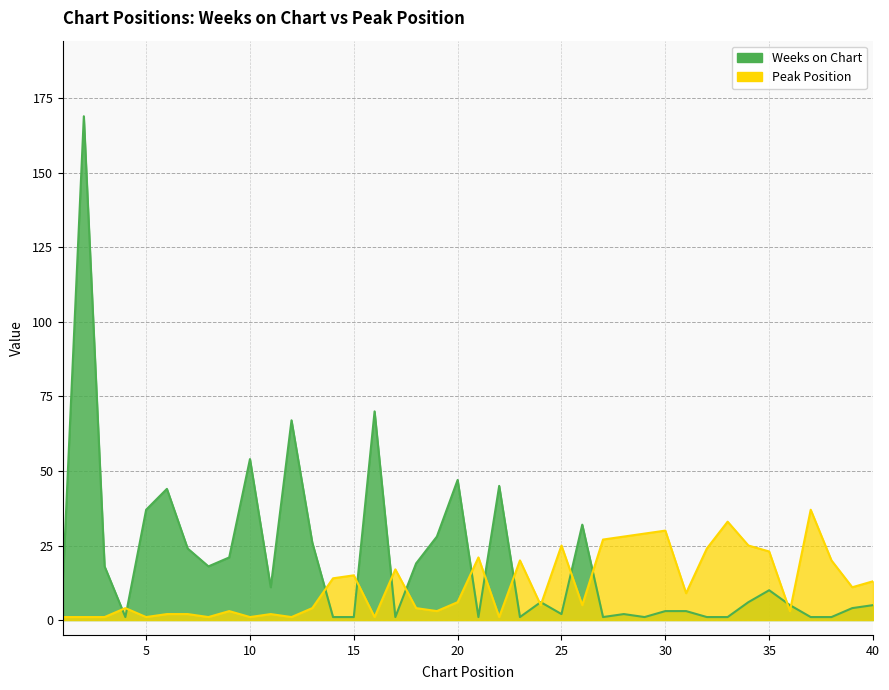

Reading right to left, list all the values displayed in this chart.

Weeks on Chart: 5	4	1	1	5	10	6	1	1	3	3	1	2	1	32	2	6	1	45	1	47	28	19	1	70	1	1	26	67	11	54	21	18	24	44	37	1	18	169	14
Peak Position: 13	11	20	37	3	23	25	33	24	9	30	29	28	27	5	25	5	20	1	21	6	3	4	17	1	15	14	4	1	2	1	3	1	2	2	1	4	1	1	1